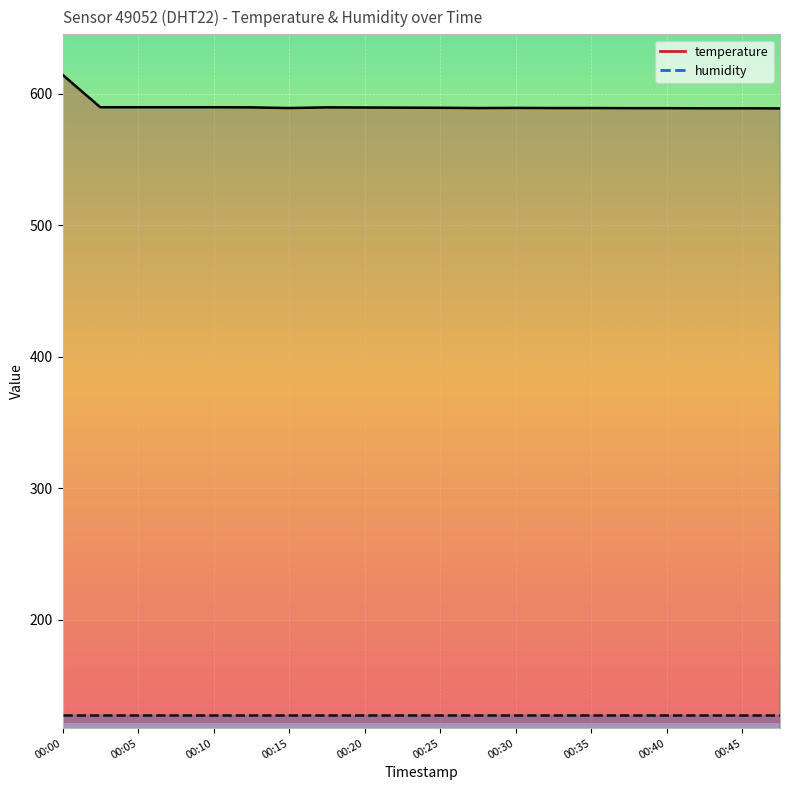

Approximately how many times larger is the value at 00:05 compared to 00:20?

1.0